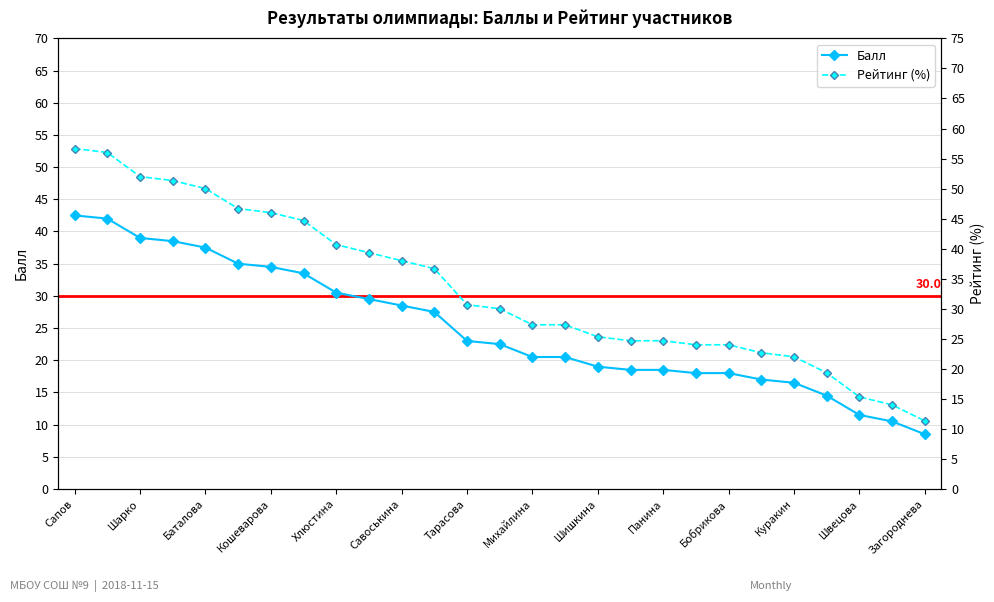

What is the highest value of the Балл series?

42.5